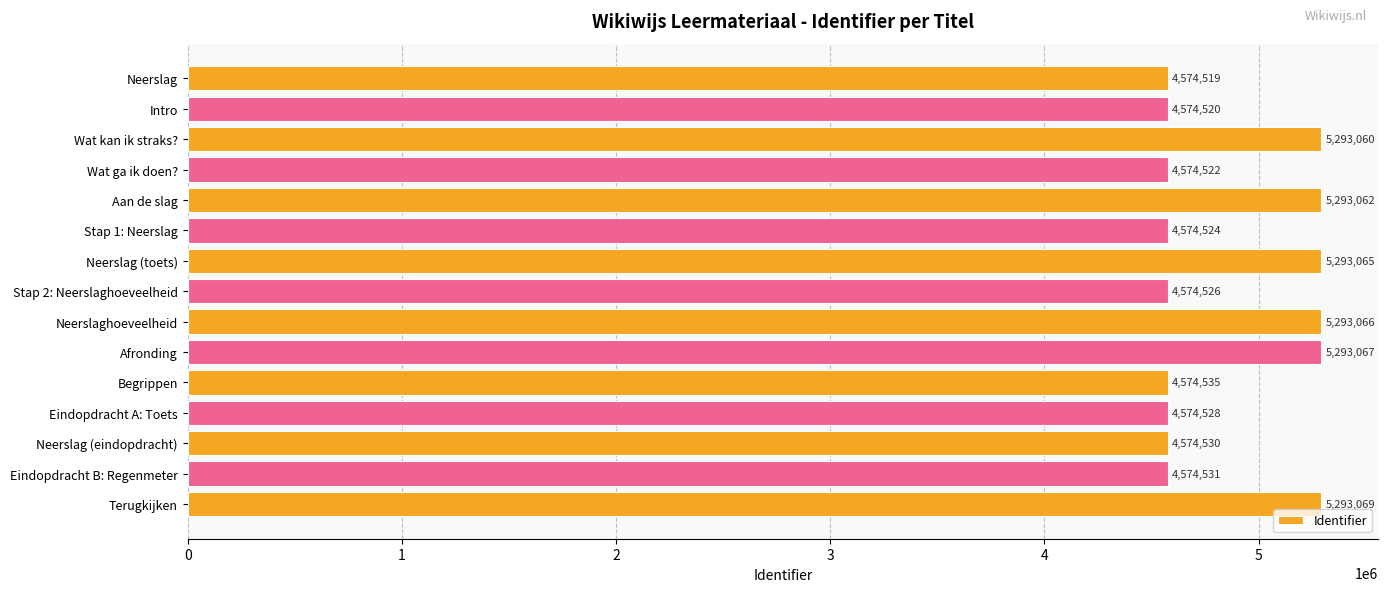

What is the difference between the maximum and minimum values?

718550